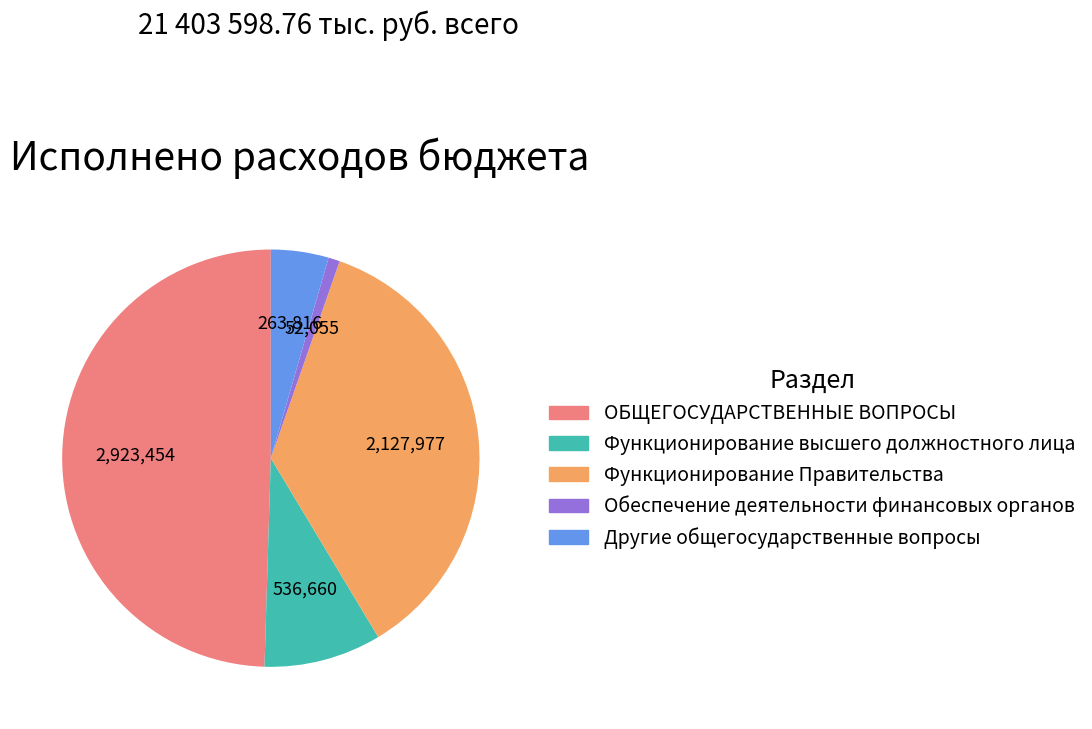

Combined, do Другие общегосударственные вопросы and Функционирование высшего должностного лица account for over 50%?

No